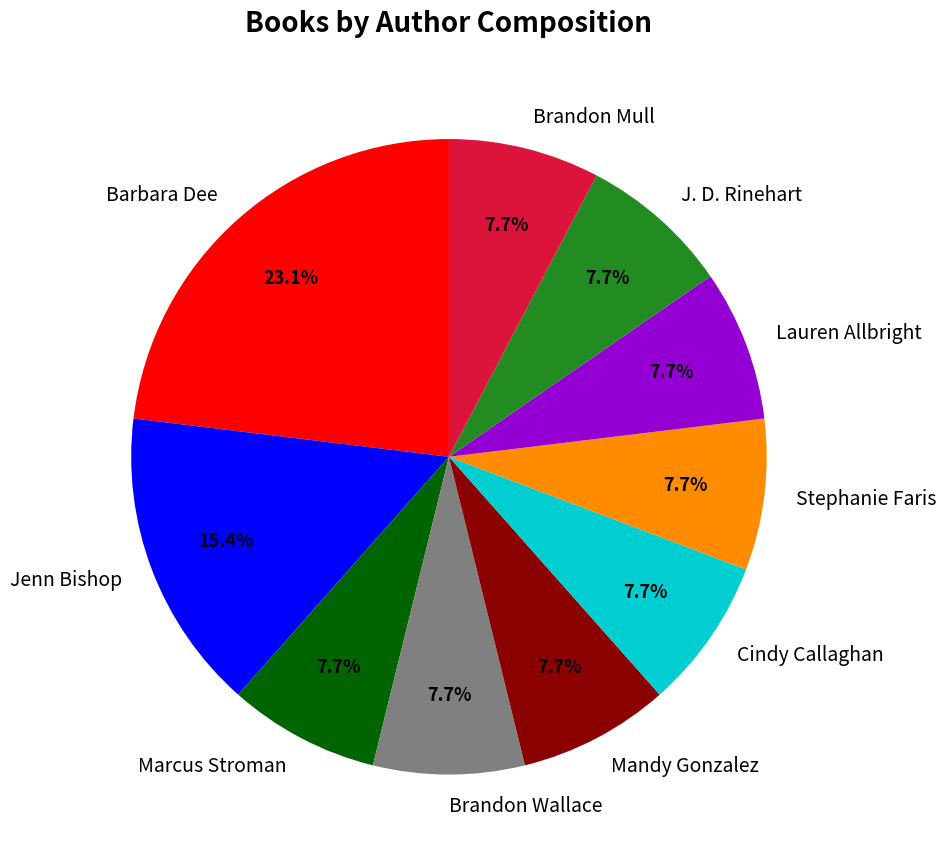

To the nearest percent, what is the difference between the Jenn Bishop and Brandon Wallace slice percentages?

8%